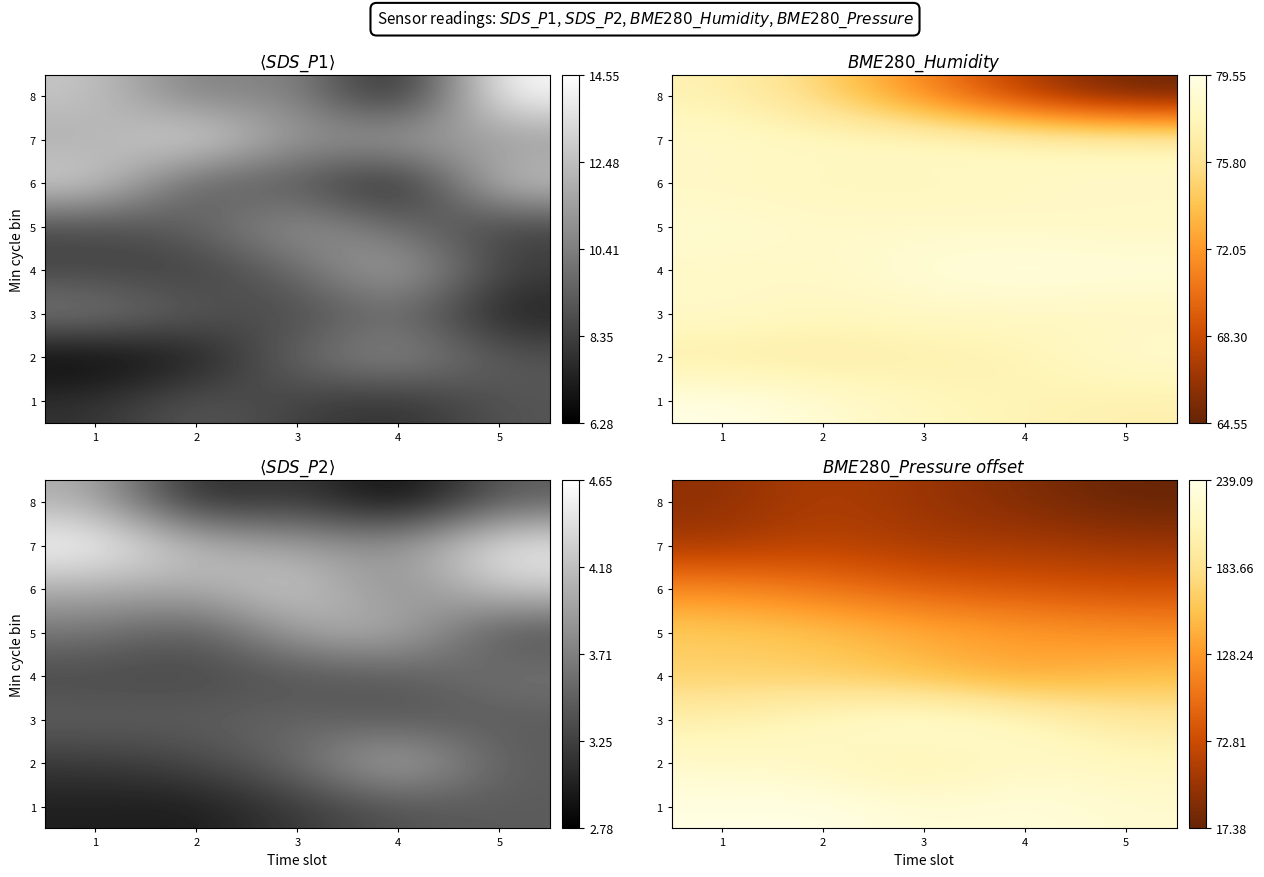

What is the average value of the 5 series?

143.3